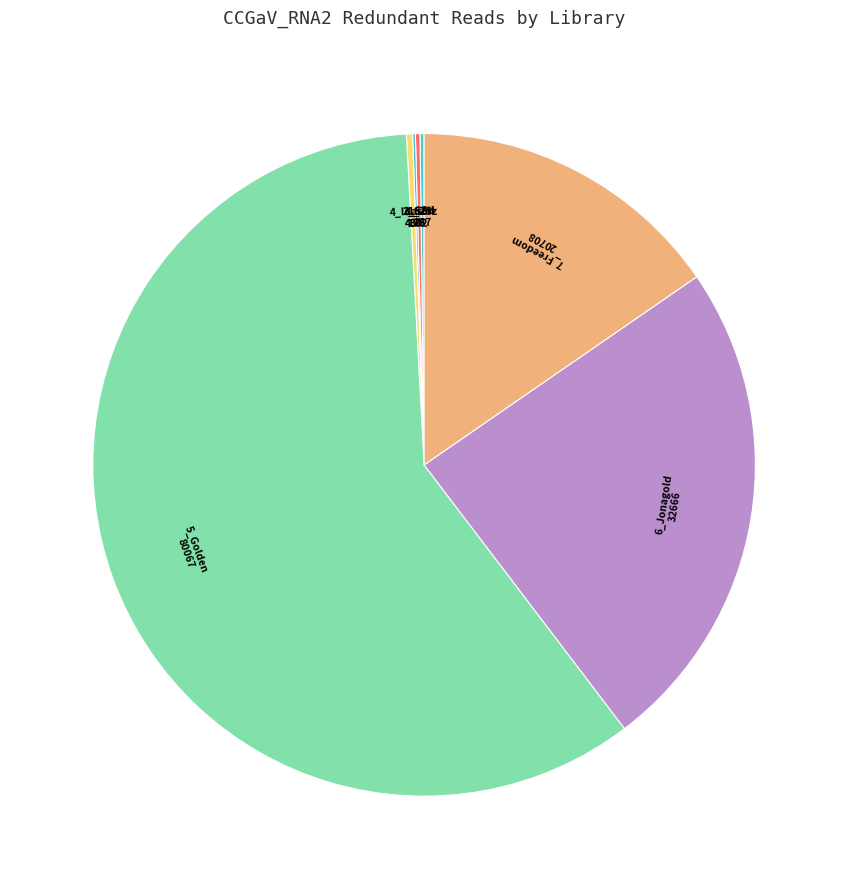

To the nearest percent, what is the average slice percentage?

14%